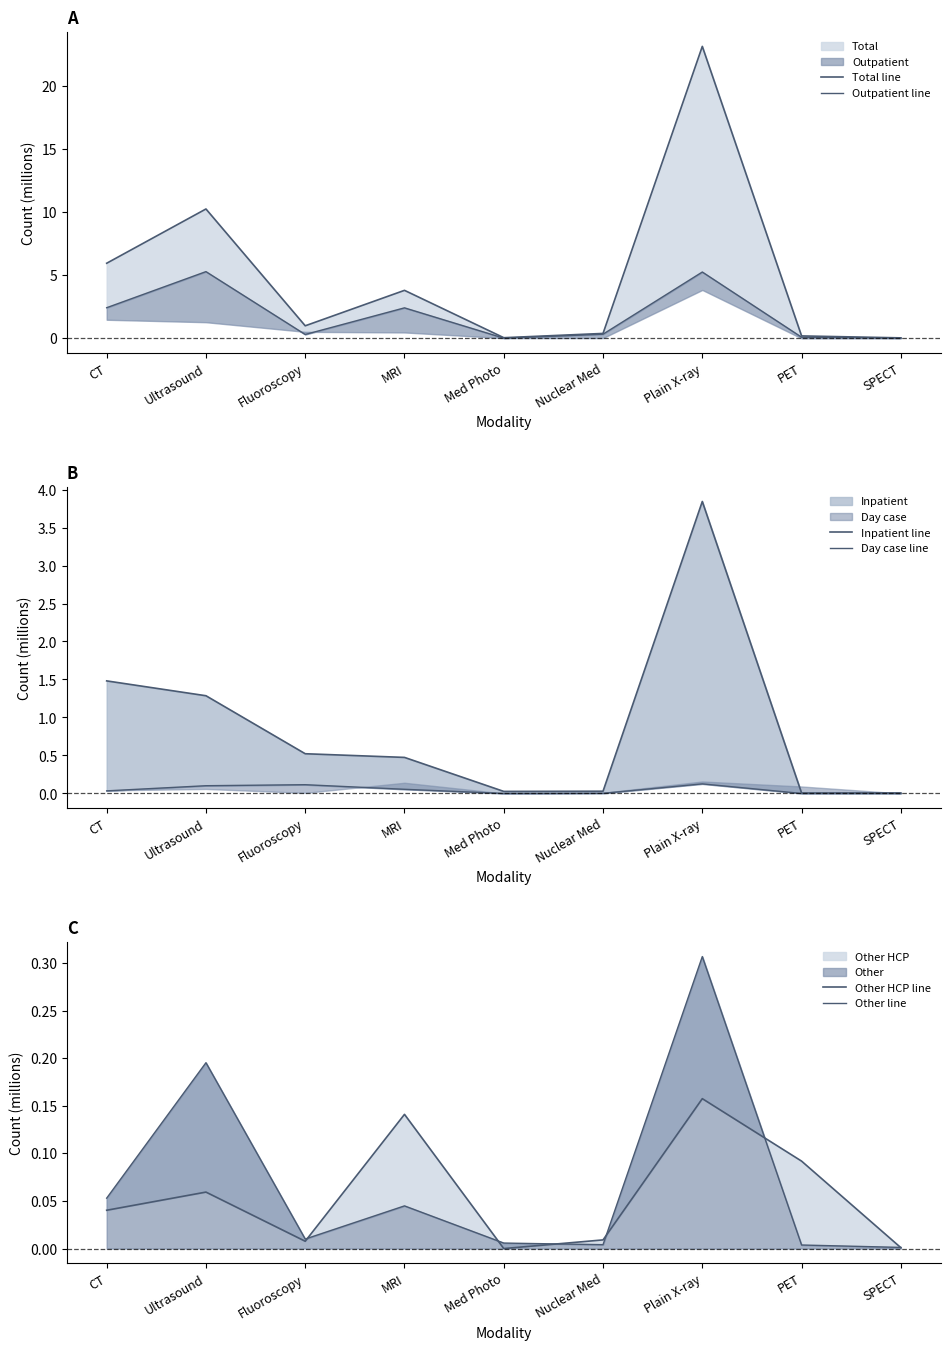

Which series has the largest total across all categories?

Total line